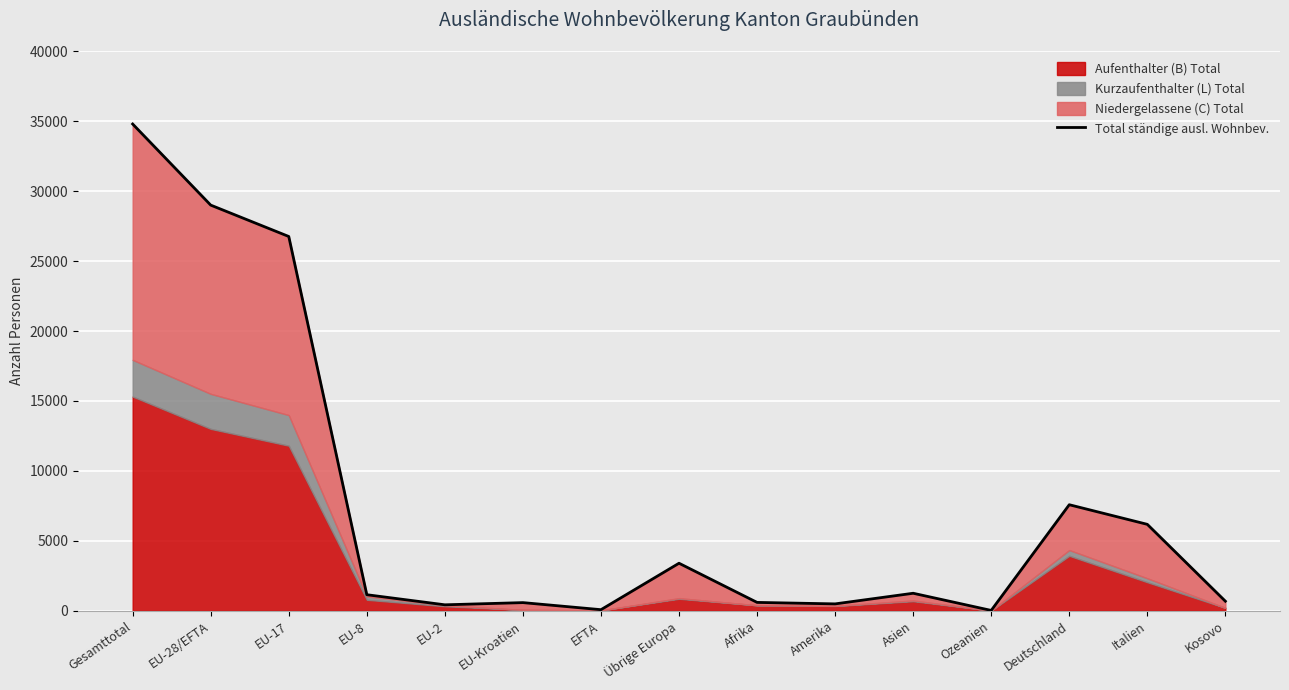

Reading left to right, what are all the values shown in this chart?

Gesamttotal=34798	EU-28/EFTA=29001	EU-17=26758	EU-8=1150	EU-2=428	EU-Kroatien=585	EFTA=80	Übrige Europa=3400	Afrika=600	Amerika=494	Asien=1254	Ozeanien=27	Deutschland=7583	Italien=6180	Kosovo=686